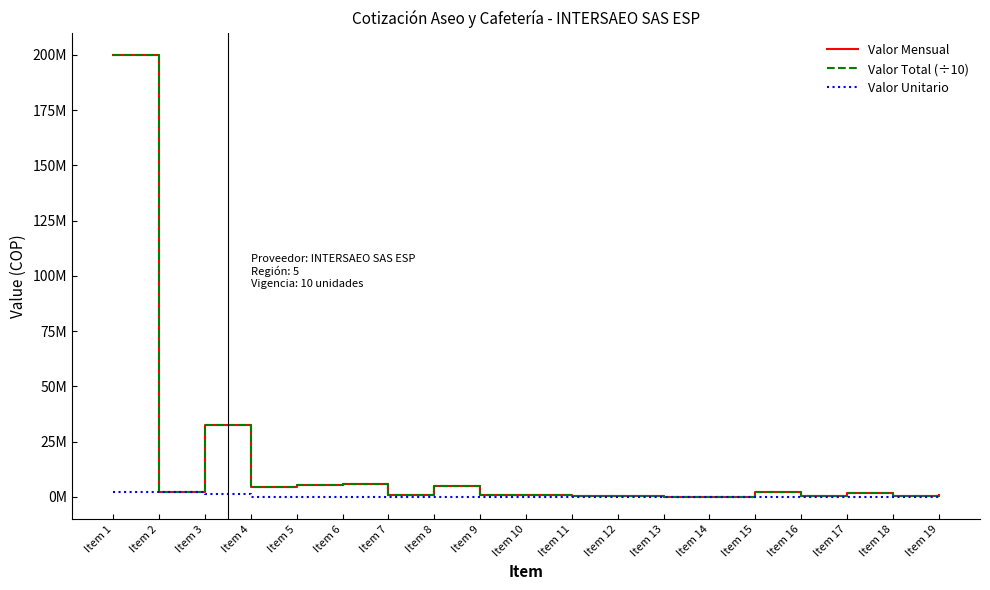

Reading left to right, transcribe all the data shown in this chart.

Valor Mensual: Item 1=200026636.2	Item 2=2222518.2	Item 3=32715478.8	Item 4=4515628.2	Item 5=5177788.8	Item 6=5644366.0	Item 7=961499.9	Item 8=5112493.0	Item 9=798789.2	Item 10=955806.6	Item 11=507871.7	Item 12=455912.1	Item 13=47990.9	Item 14=12568.7	Item 15=2073833.9	Item 16=256063.7	Item 17=1671334.6	Item 18=346813.3	Item 19=717951.7
Valor Total (÷10): Item 1=200026636.2	Item 2=2222518.2	Item 3=32715478.8	Item 4=4515628.2	Item 5=5177788.8	Item 6=5644366.0	Item 7=961499.9	Item 8=5112493.0	Item 9=798789.2	Item 10=955806.6	Item 11=507871.7	Item 12=455912.1	Item 13=47990.9	Item 14=12568.7	Item 15=2073833.9	Item 16=256063.7	Item 17=1671334.6	Item 18=346813.3	Item 19=717951.7
Valor Unitario: Item 1=2200293.0	Item 2=2200293.0	Item 3=1408188.0	Item 4=29411.0	Item 5=8993.0	Item 6=10746.0	Item 7=9615.0	Item 8=10746.0	Item 9=3394.0	Item 10=2658.0	Item 11=3959.0	Item 12=21493.0	Item 13=15837.0	Item 14=12443.0	Item 15=12443.0	Item 16=9389.0	Item 17=5995.0	Item 18=1244.0	Item 19=5826.0